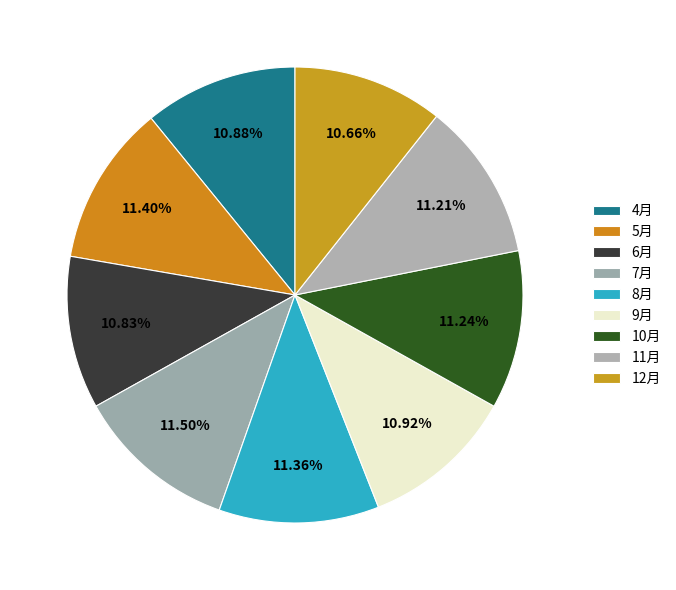

How many segments does this pie chart have?

9